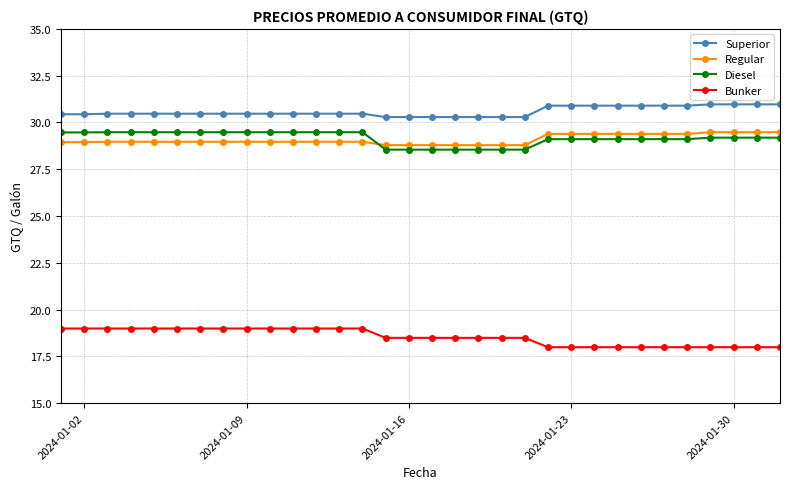

At how many categories does at least one series exceed 26?

32